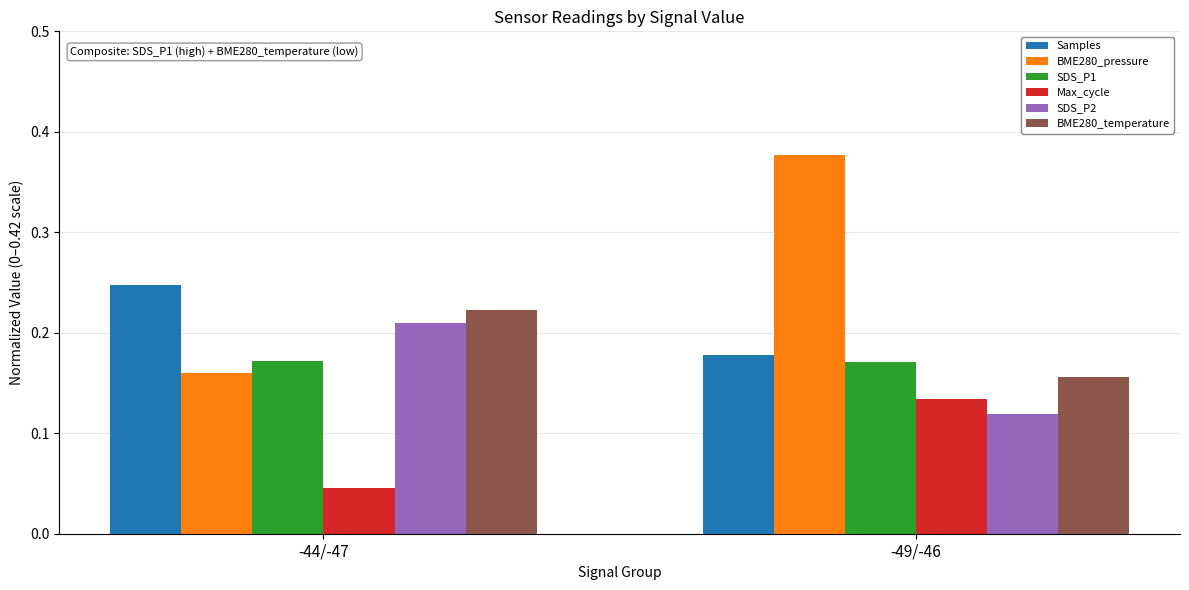

At which category does the chart reach its peak across all series?

-49/-46